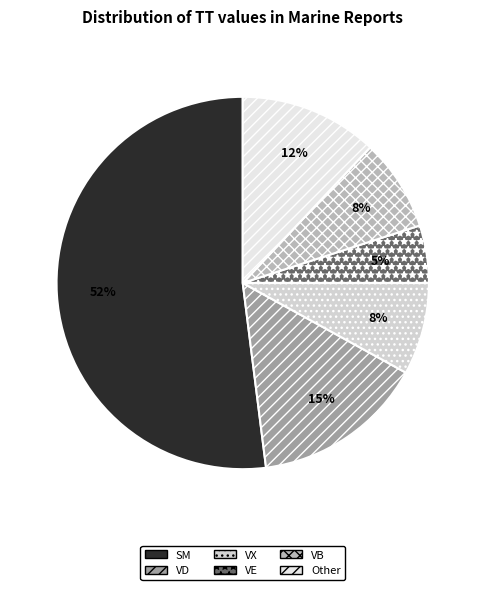

How many segments does this pie chart have?

6